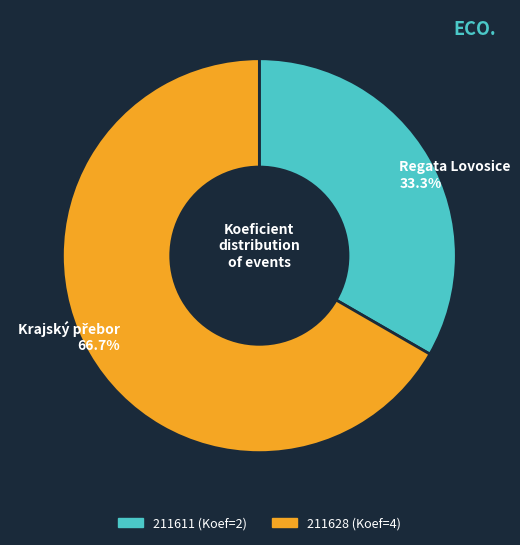

To the nearest percent, what portion does 211628 represent?

67%